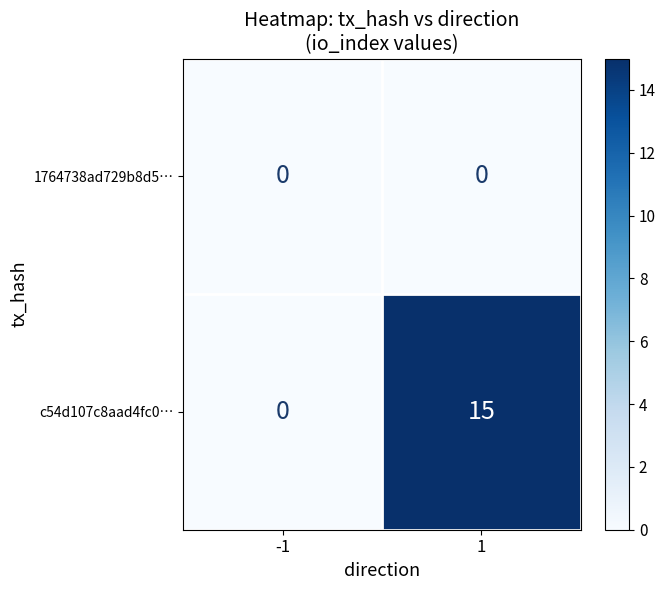

True or false: c54d107c8aad4fc0… has a value of 0 at -1.

True